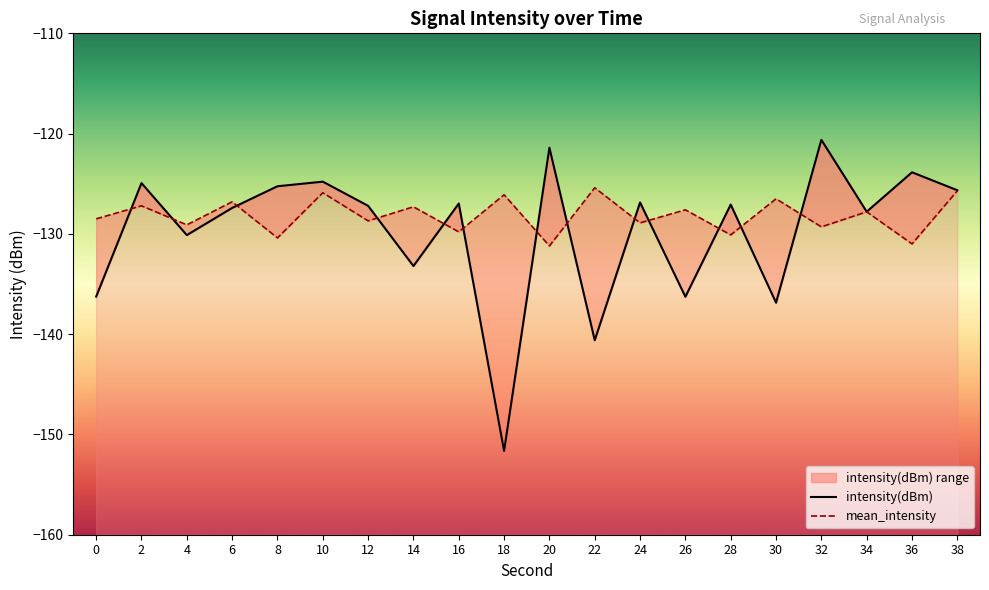

The intensity(dBm) series shows -127.1 at 28. True or false?

True